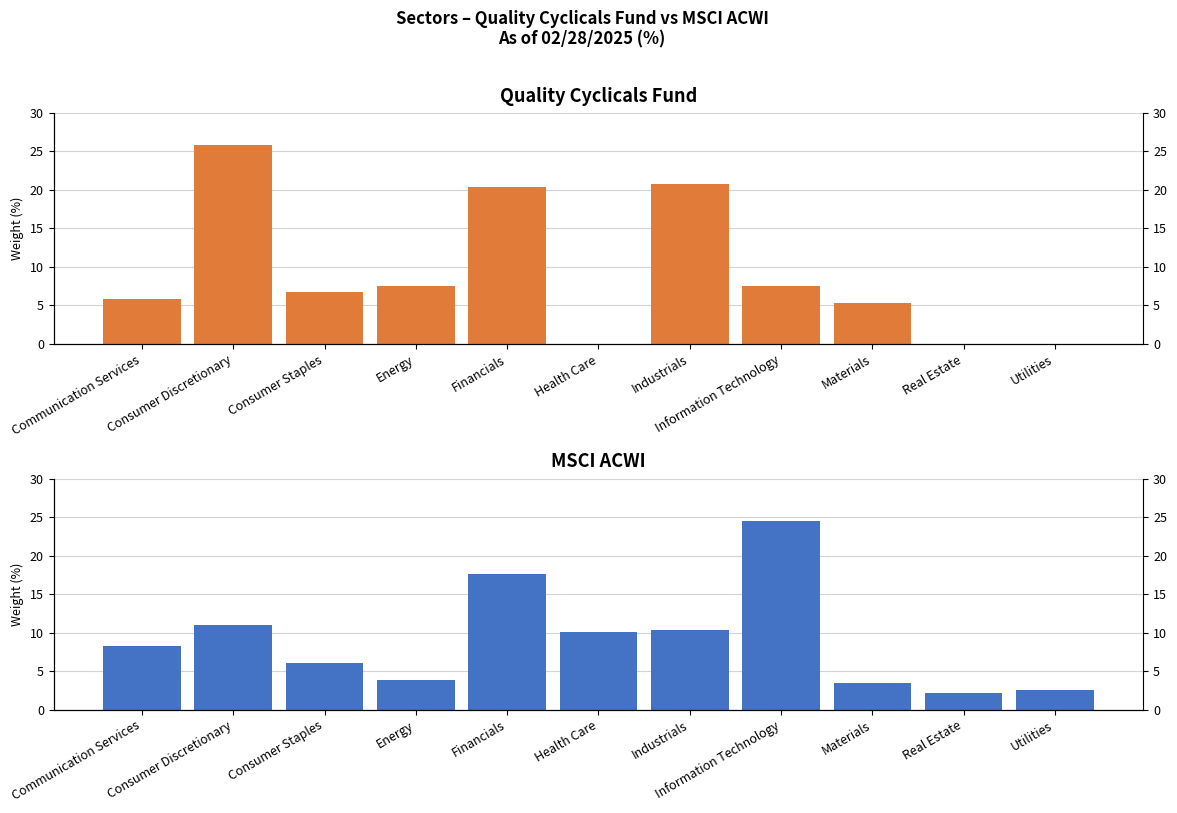

How many bars are there in total?

22